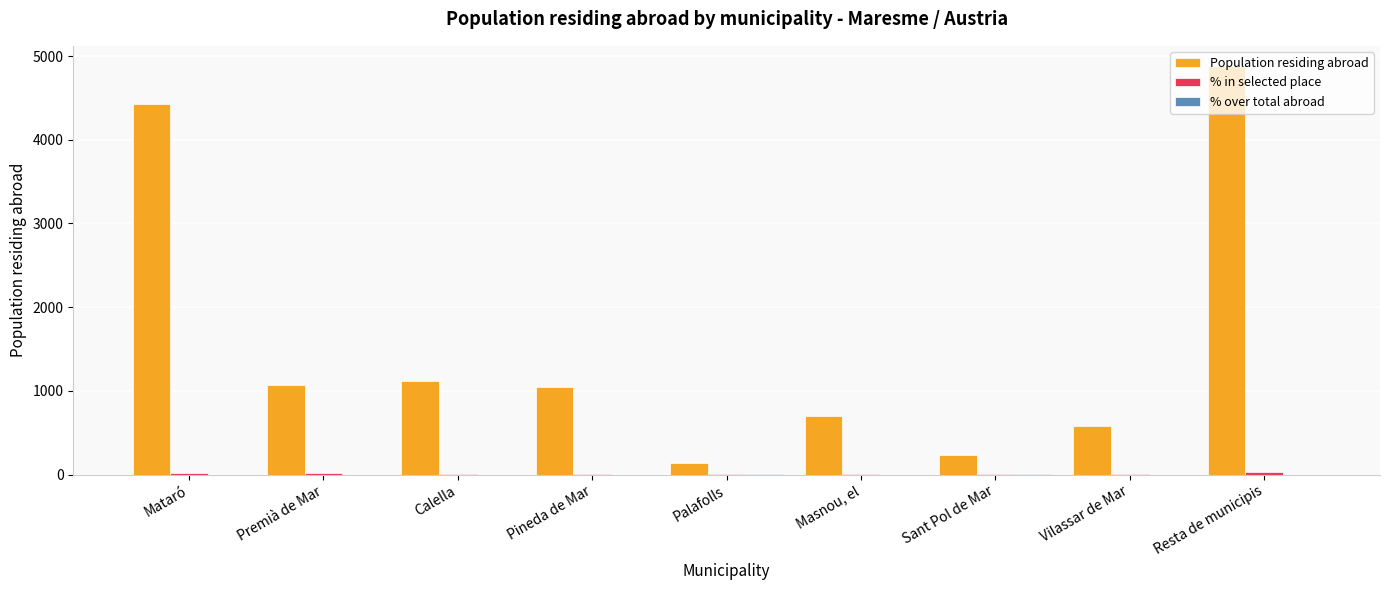

Which label corresponds to the largest value in the chart?

Resta de municipis